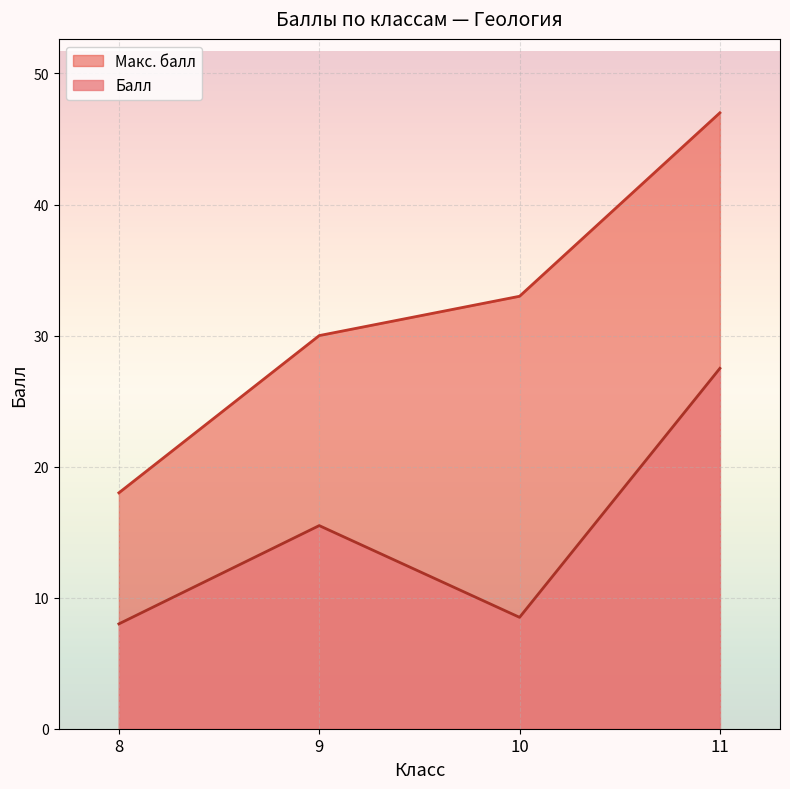

What is the total value across all series at 8?

26.0